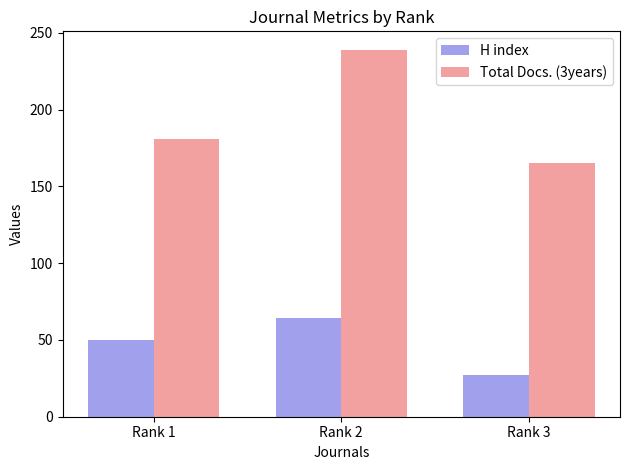

What is the approximate value of H index at Rank 3?

27